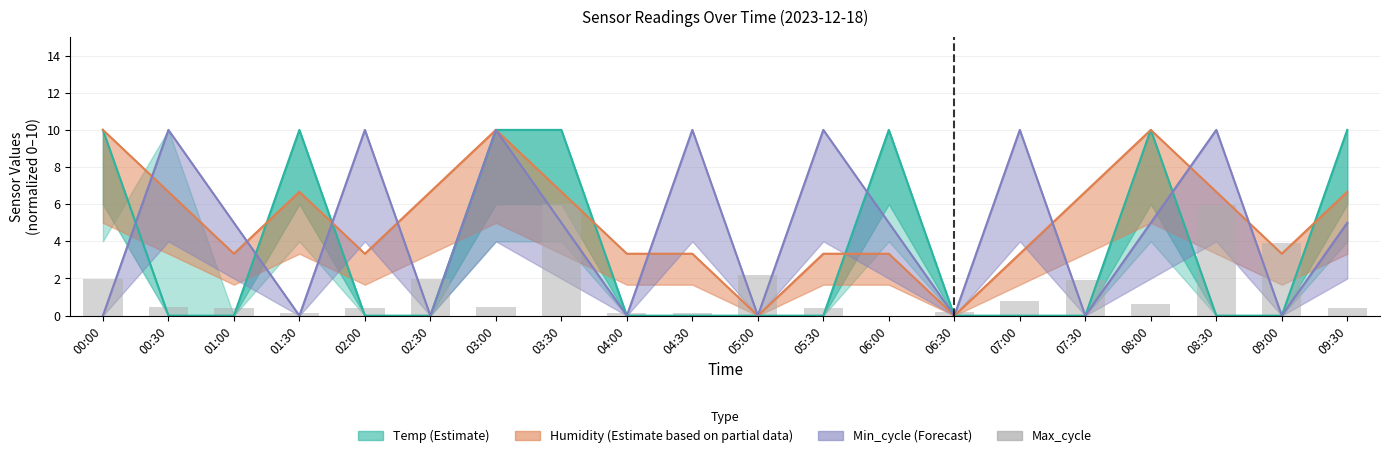

Rank the categories by value from lowest to highest.

06:00, 04:00, 04:30, 01:30, 06:30, 01:00, 02:00, 09:30, 05:30, 00:30, 03:00, 08:00, 07:00, 07:30, 02:30, 00:00, 05:00, 09:00, 08:30, 03:30